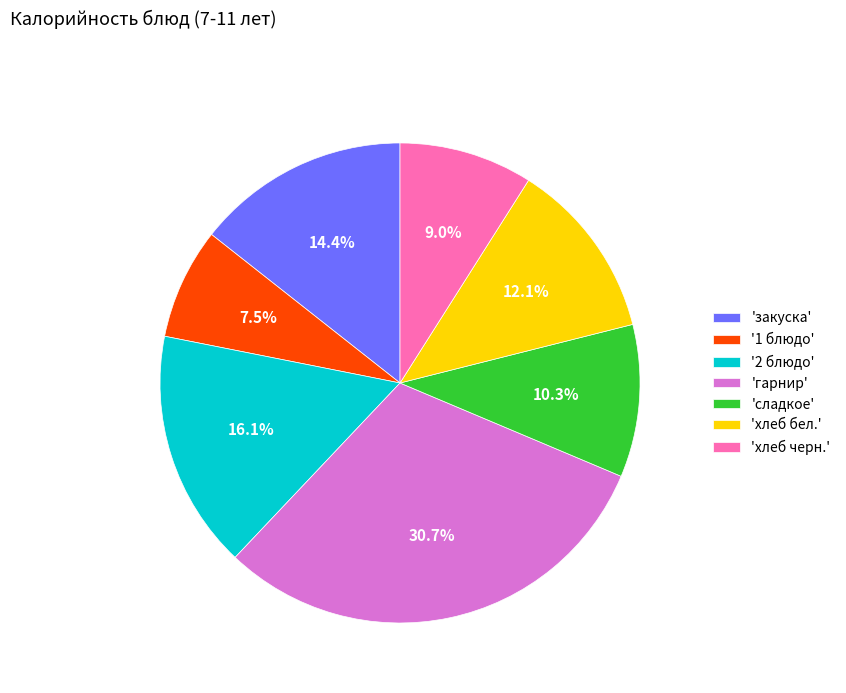

Between 'закуска' and 'сладкое', which is larger?

'закуска'